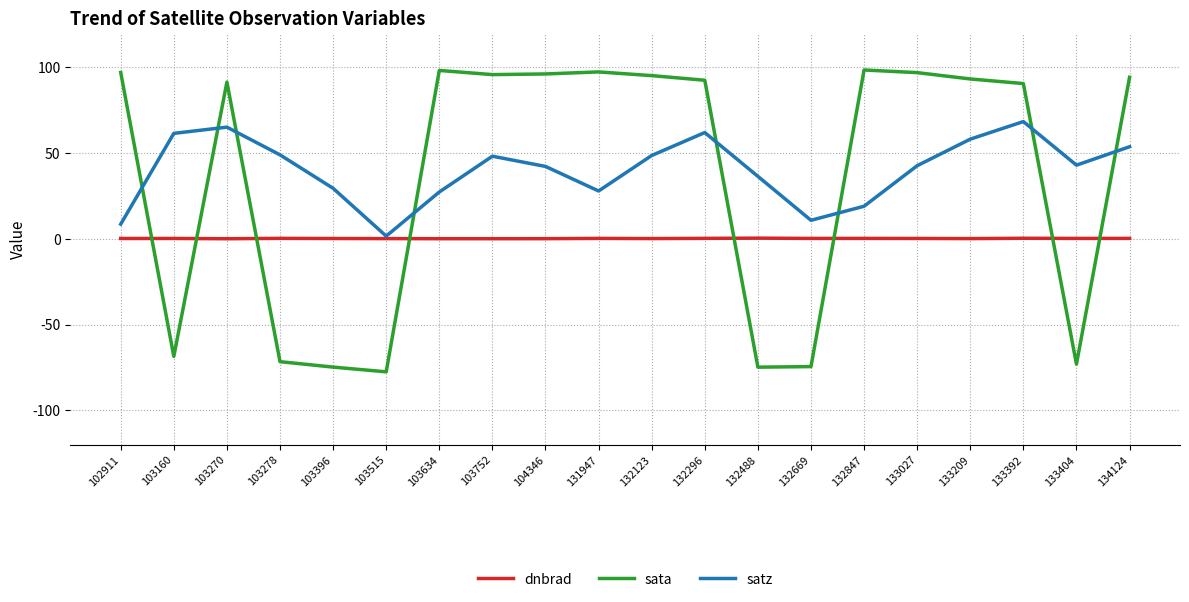

True or false: satz has a value of 107.1 at 103270.

False